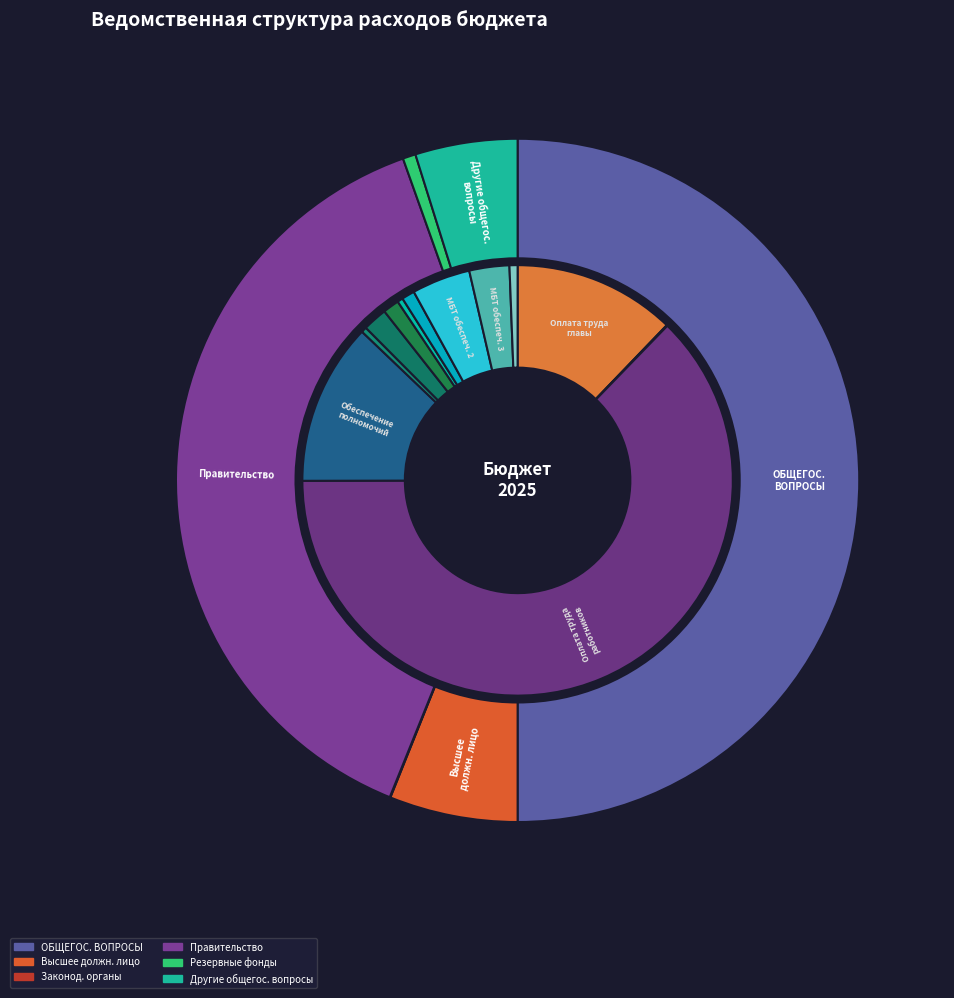

What percentage is the Функционирование высшего должностного лица slice, to the nearest percent?

6%